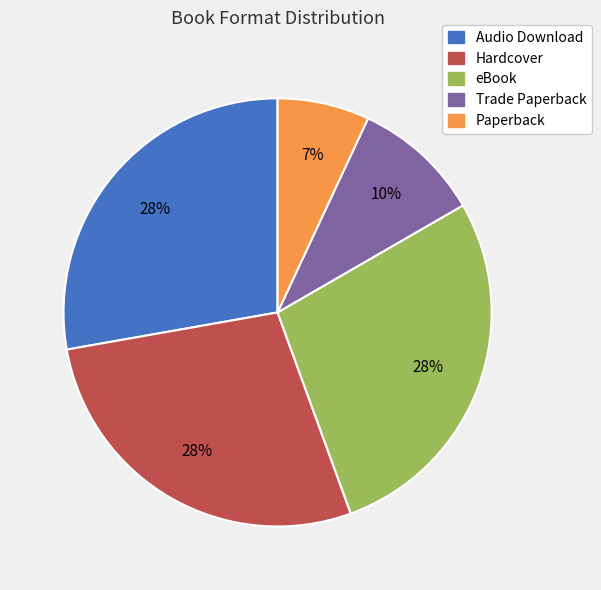

Is there a majority slice in this chart?

No